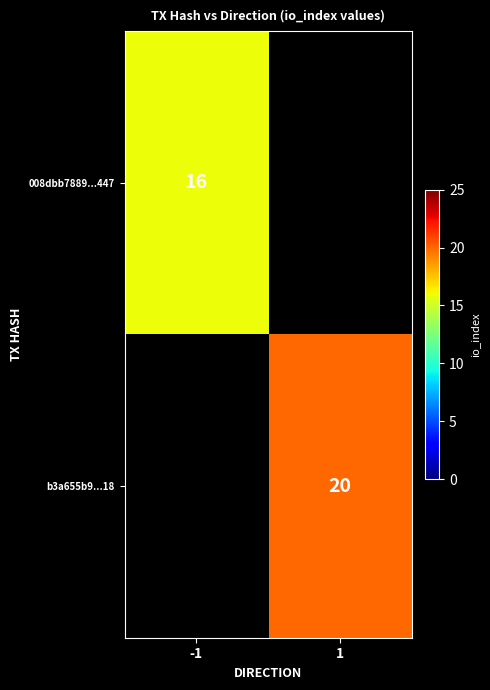

Which label corresponds to the largest value in the chart?

1